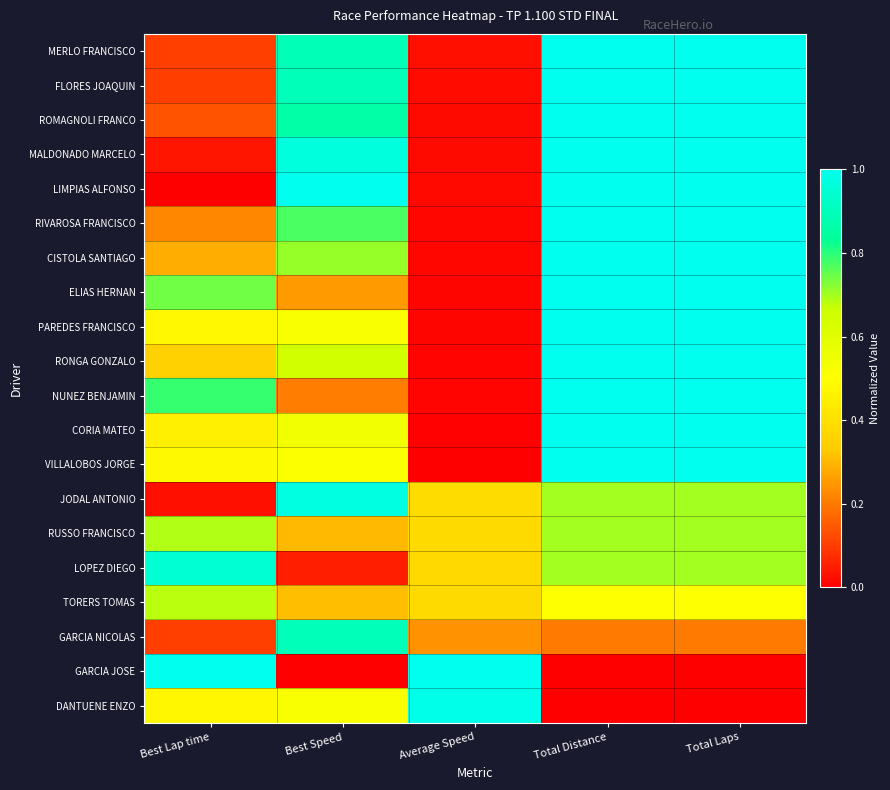

How many categories are shown in the chart?

5